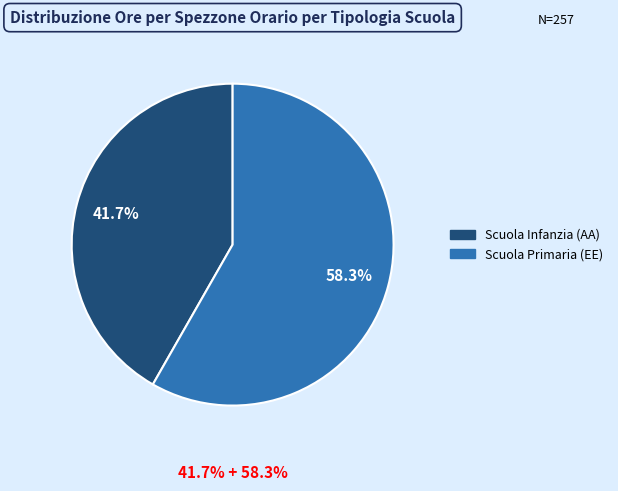

Count the number of slices in the pie.

2